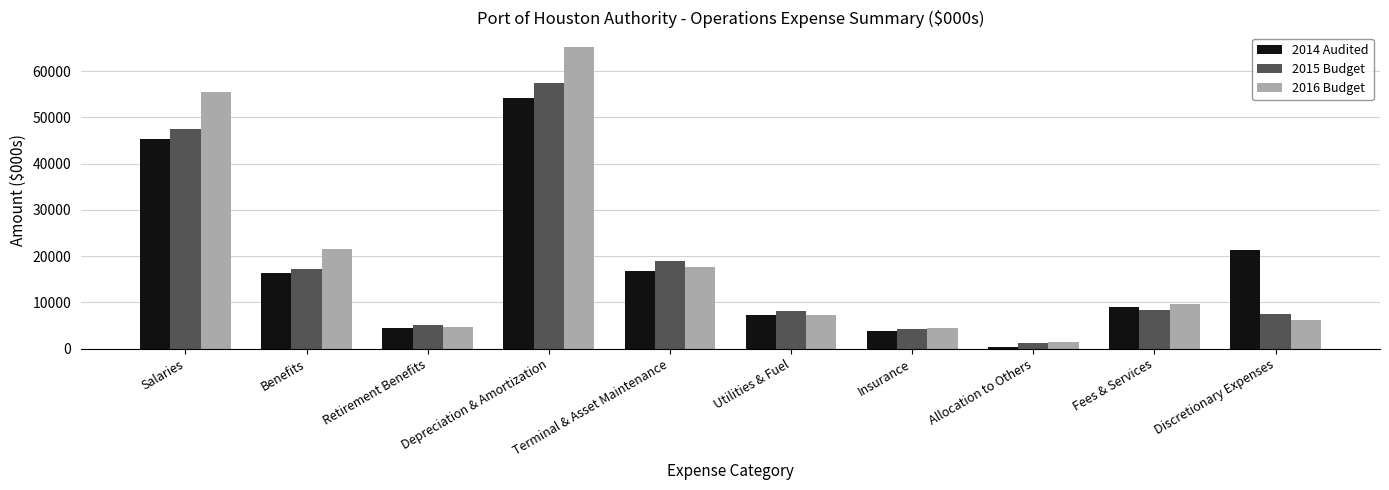

Which category has the lowest value in the 2014 Audited series?

Allocation to Others